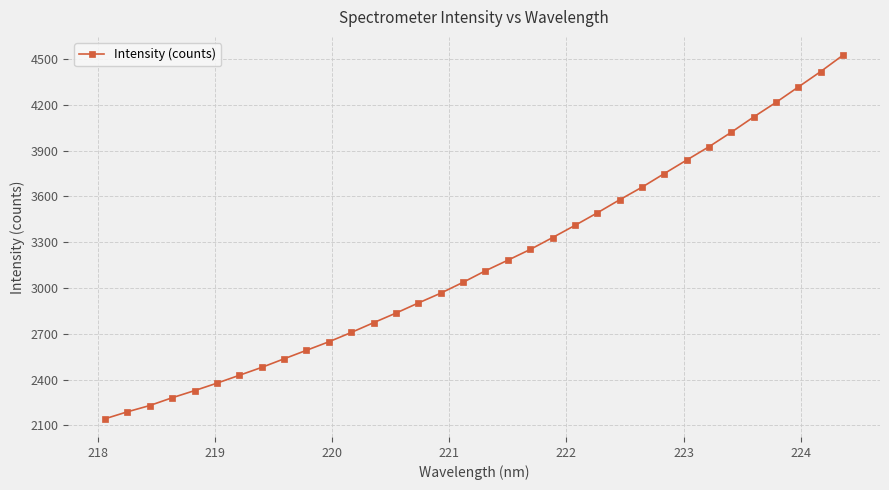

What is the value of the 23rd point from the left?

3492.1